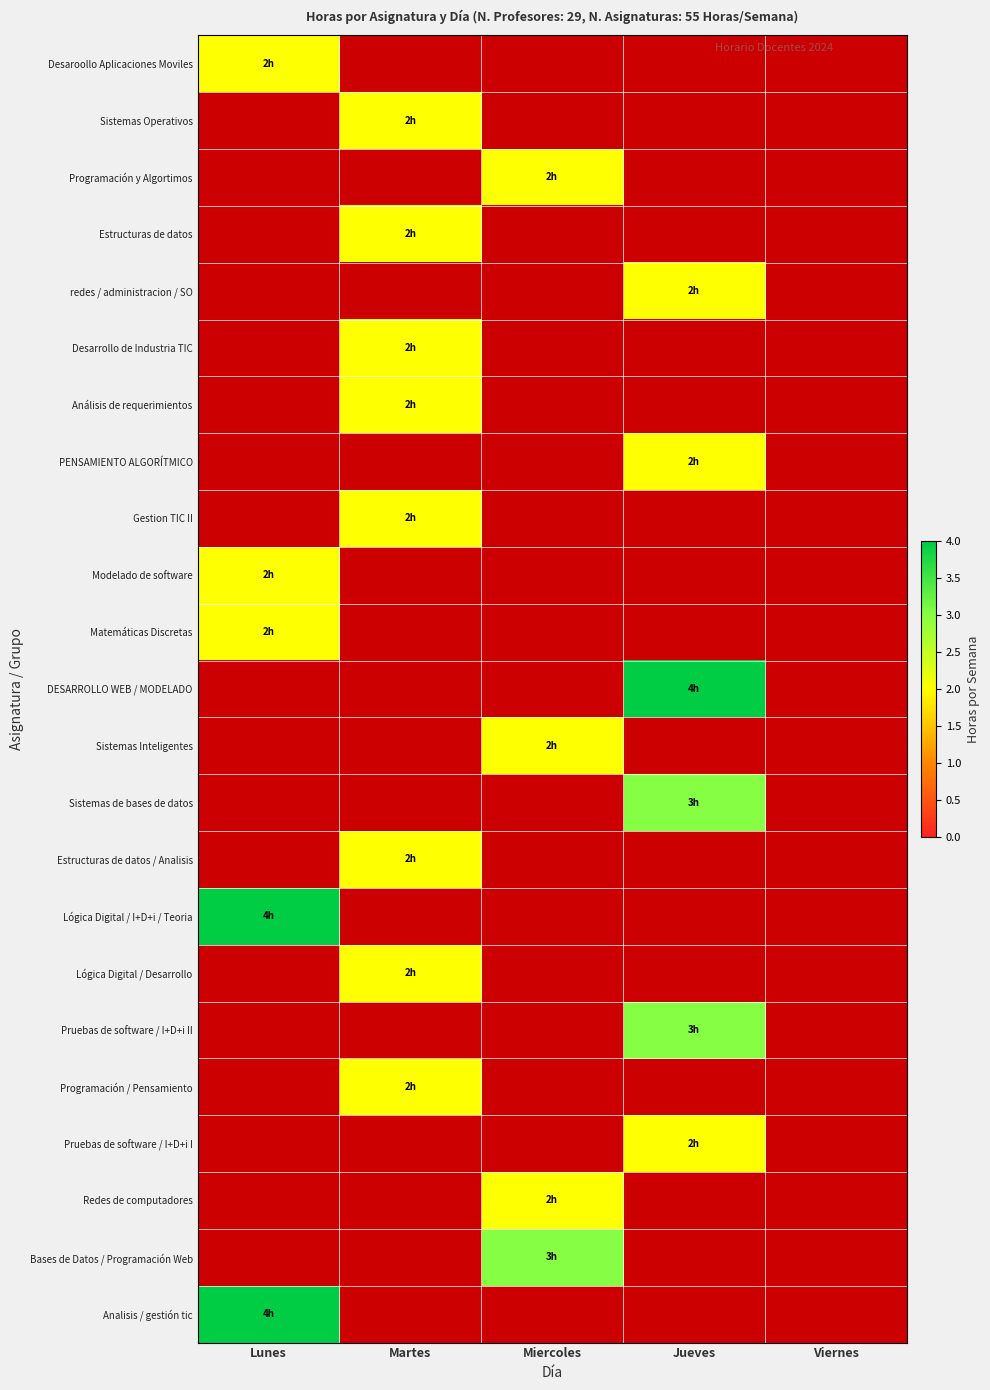

Which label corresponds to the smallest value in the chart?

Lunes